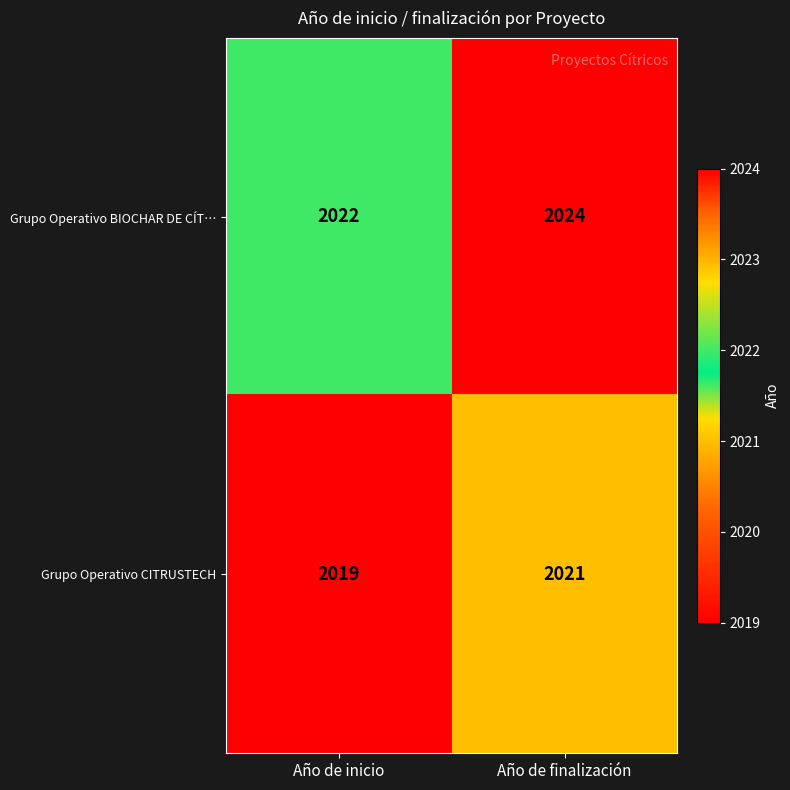

What is the difference between the highest and lowest values at Año de inicio?

3